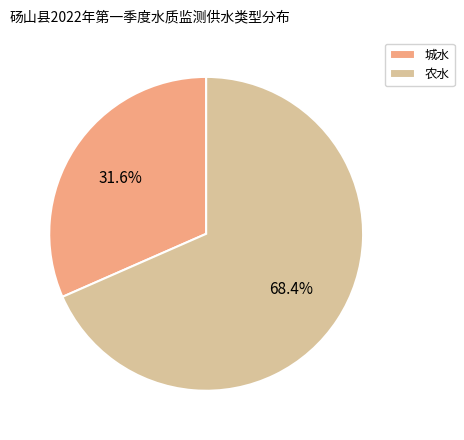

Is it true that 城水 is 45% of the pie?

False